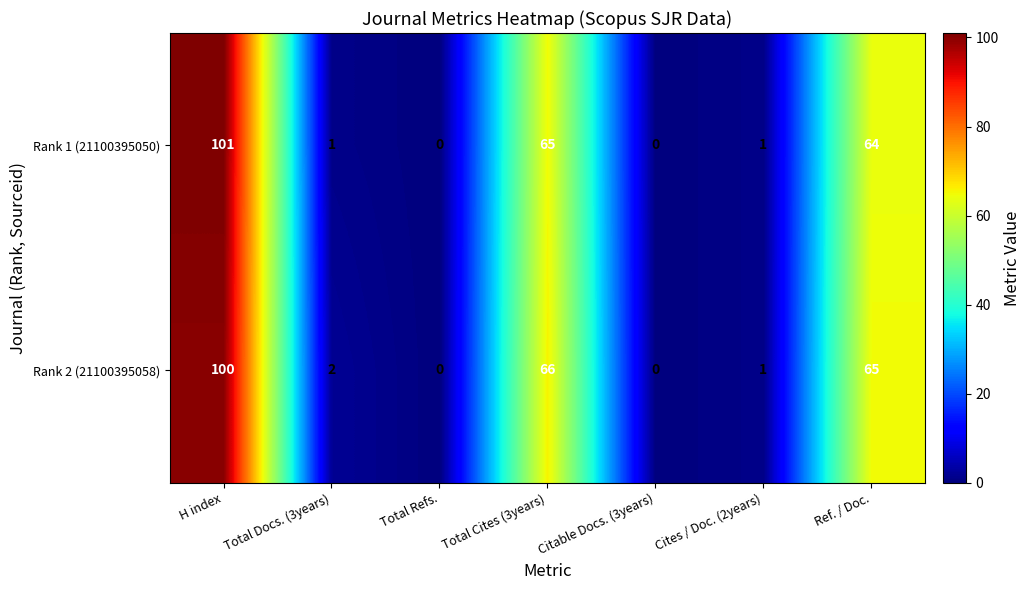

What is the spread (max minus min) of values at Ref. / Doc.?

1